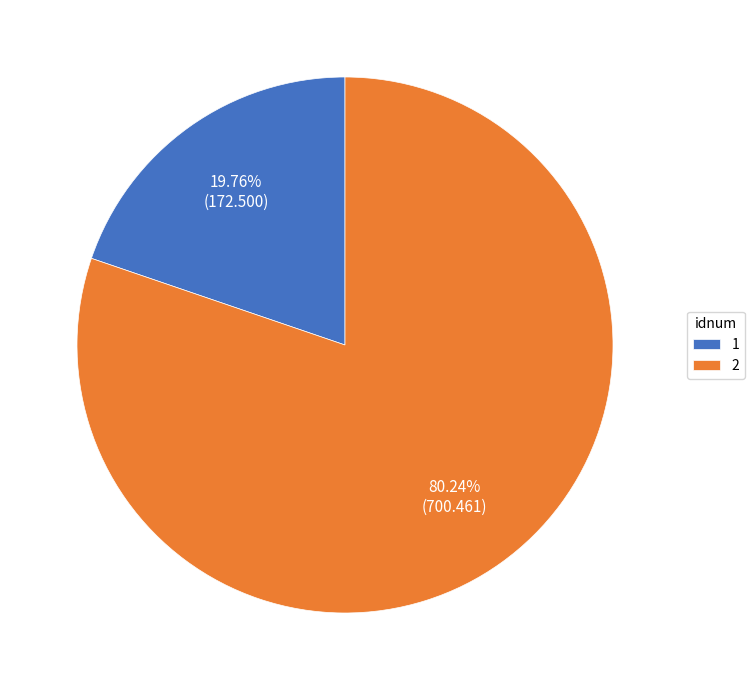

To the nearest percent, what is the combined percentage of 2 and 1?

100%